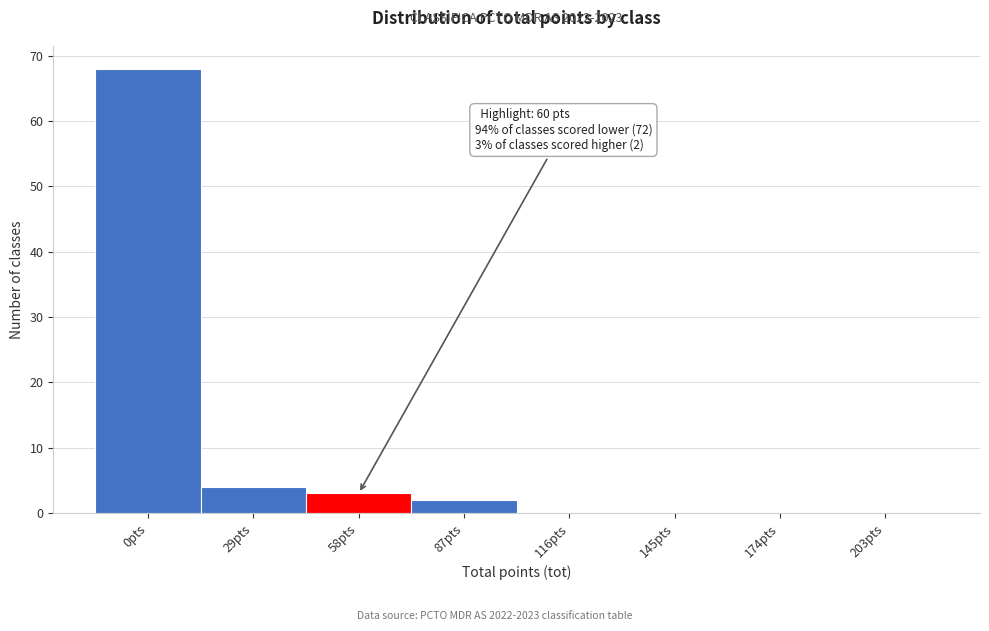

Reading left to right, list all the values displayed in this chart.

0pts=68	29pts=4	58pts=3	87pts=2	116pts=0	145pts=0	174pts=0	203pts=0